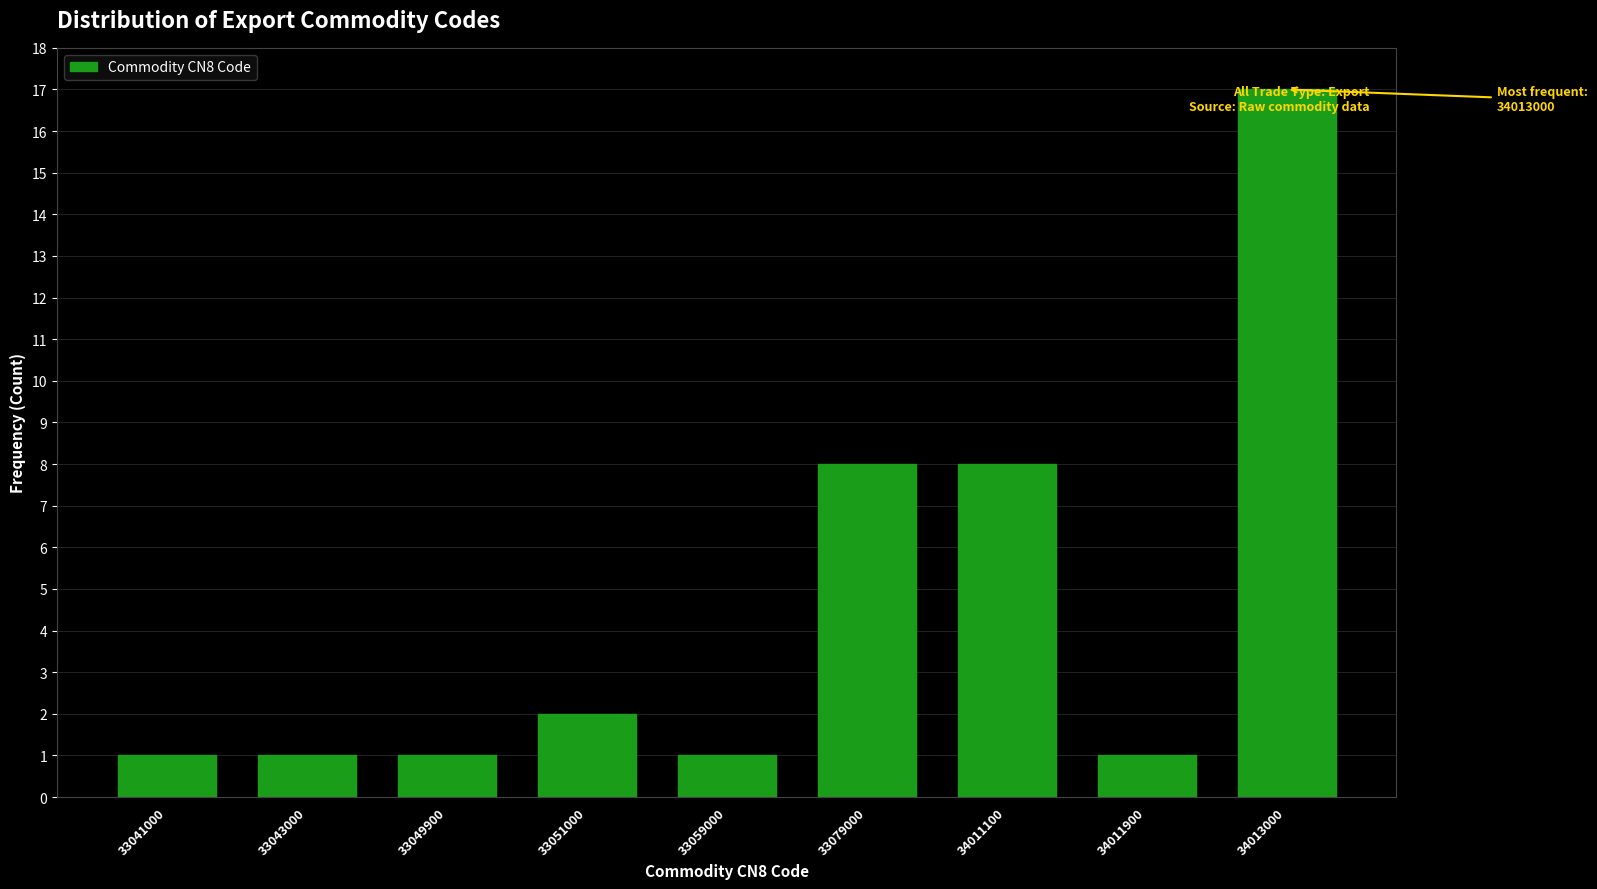

Which category has the highest value across all series?

34013000